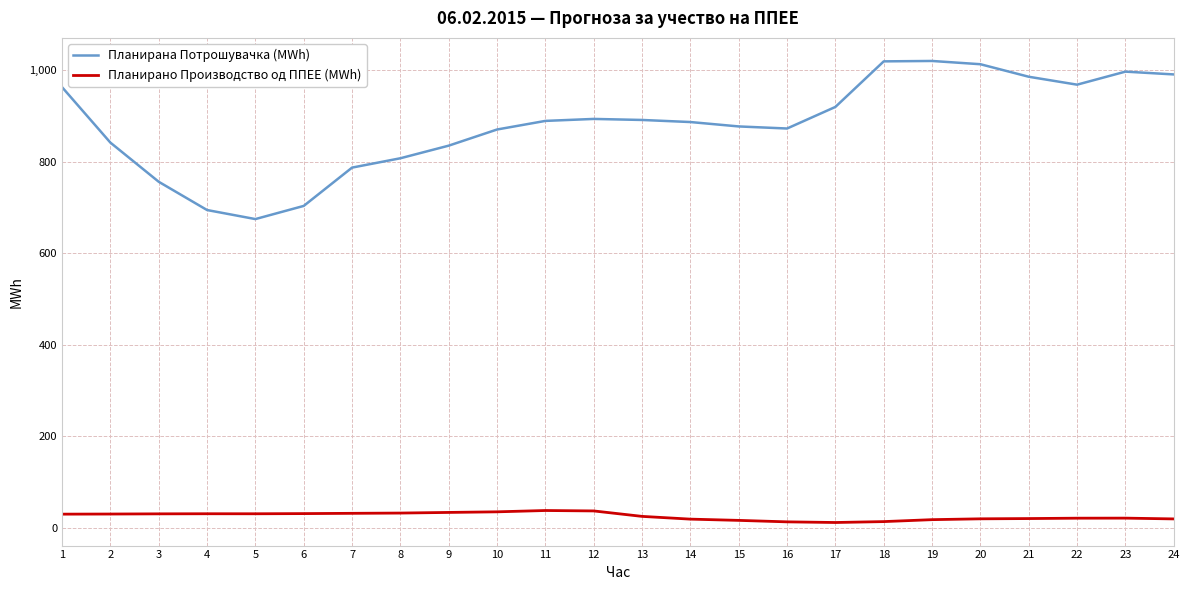

What is the minimum value for Планирана Потрошувачка (MWh)?

675.0